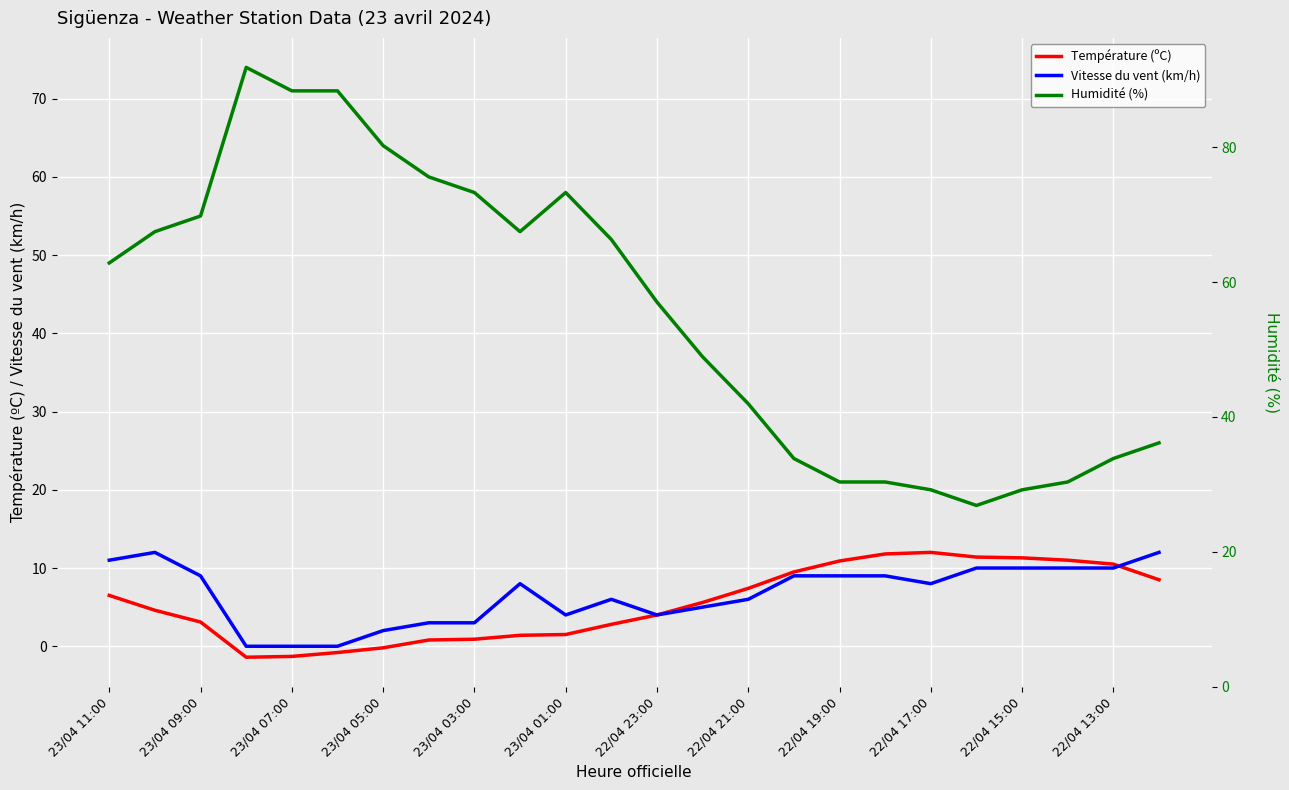

True or false: Température (ºC) and Humidité (%) intersect in this chart.

False